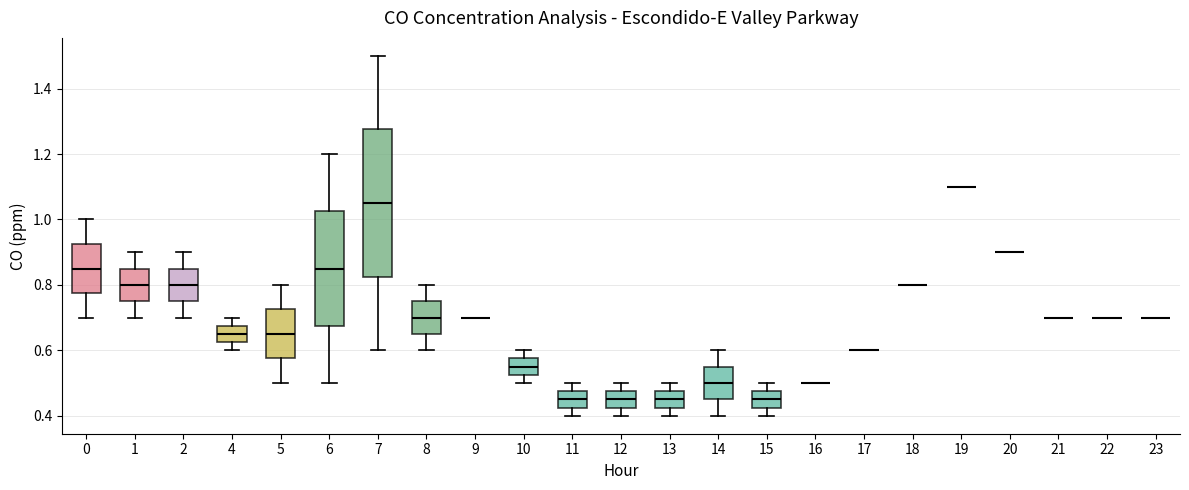

Which box is the tallest, from its lower edge to its upper edge?

7